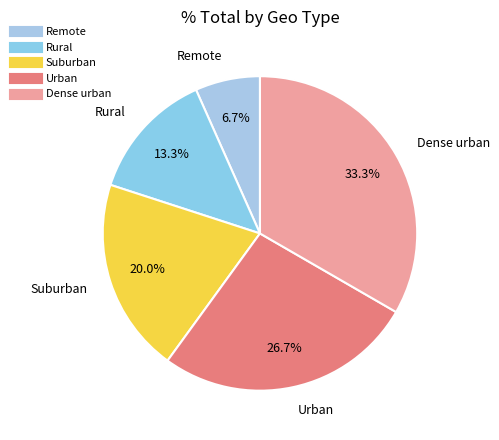

To the nearest percent, what is the difference between the largest and smallest slice percentages?

27%